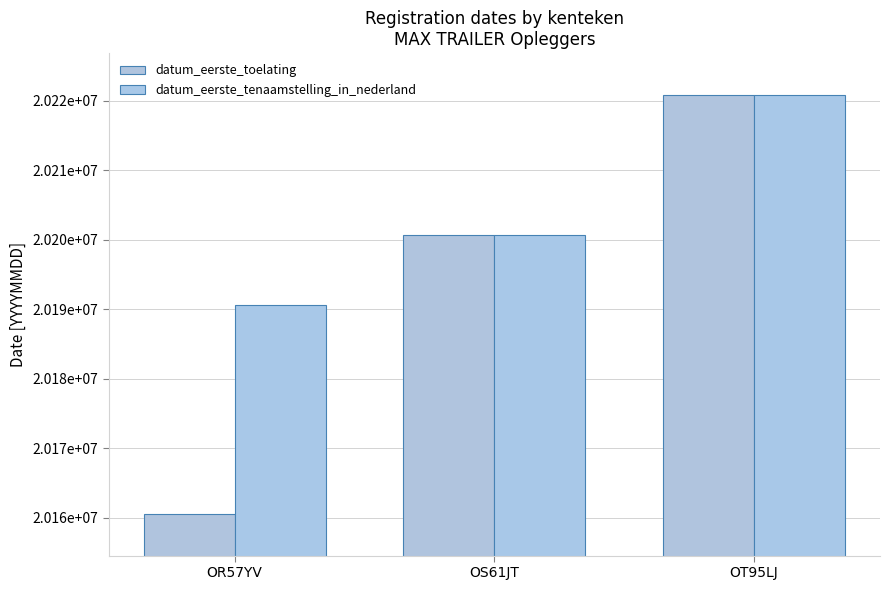

Which has a higher value, OS61JT or OR57YV?

OS61JT